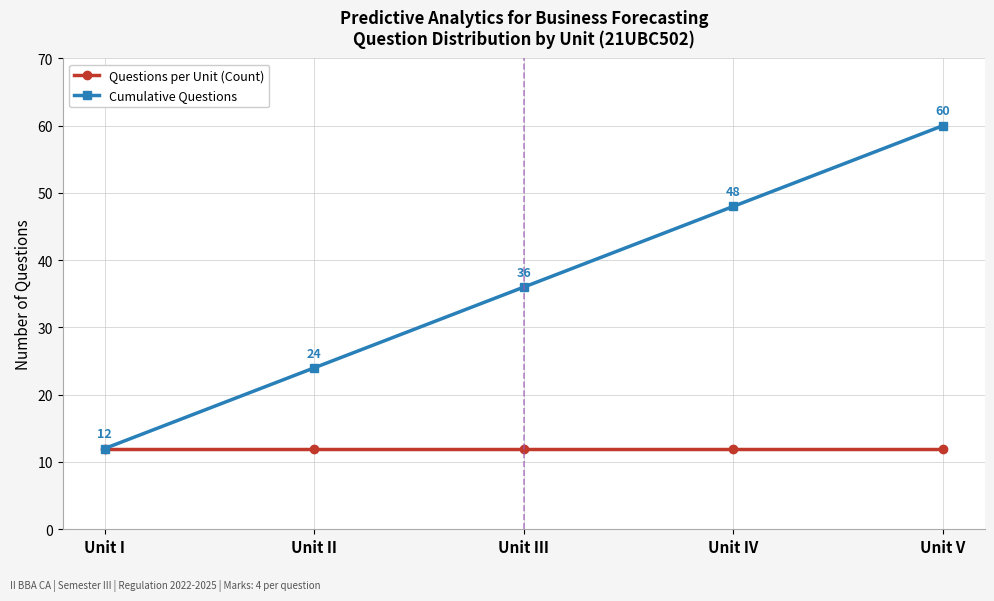

Reading left to right, transcribe all the data shown in this chart.

Questions per Unit (Count): Unit I=12	Unit II=12	Unit III=12	Unit IV=12	Unit V=12
Cumulative Questions: Unit I=12	Unit II=24	Unit III=36	Unit IV=48	Unit V=60